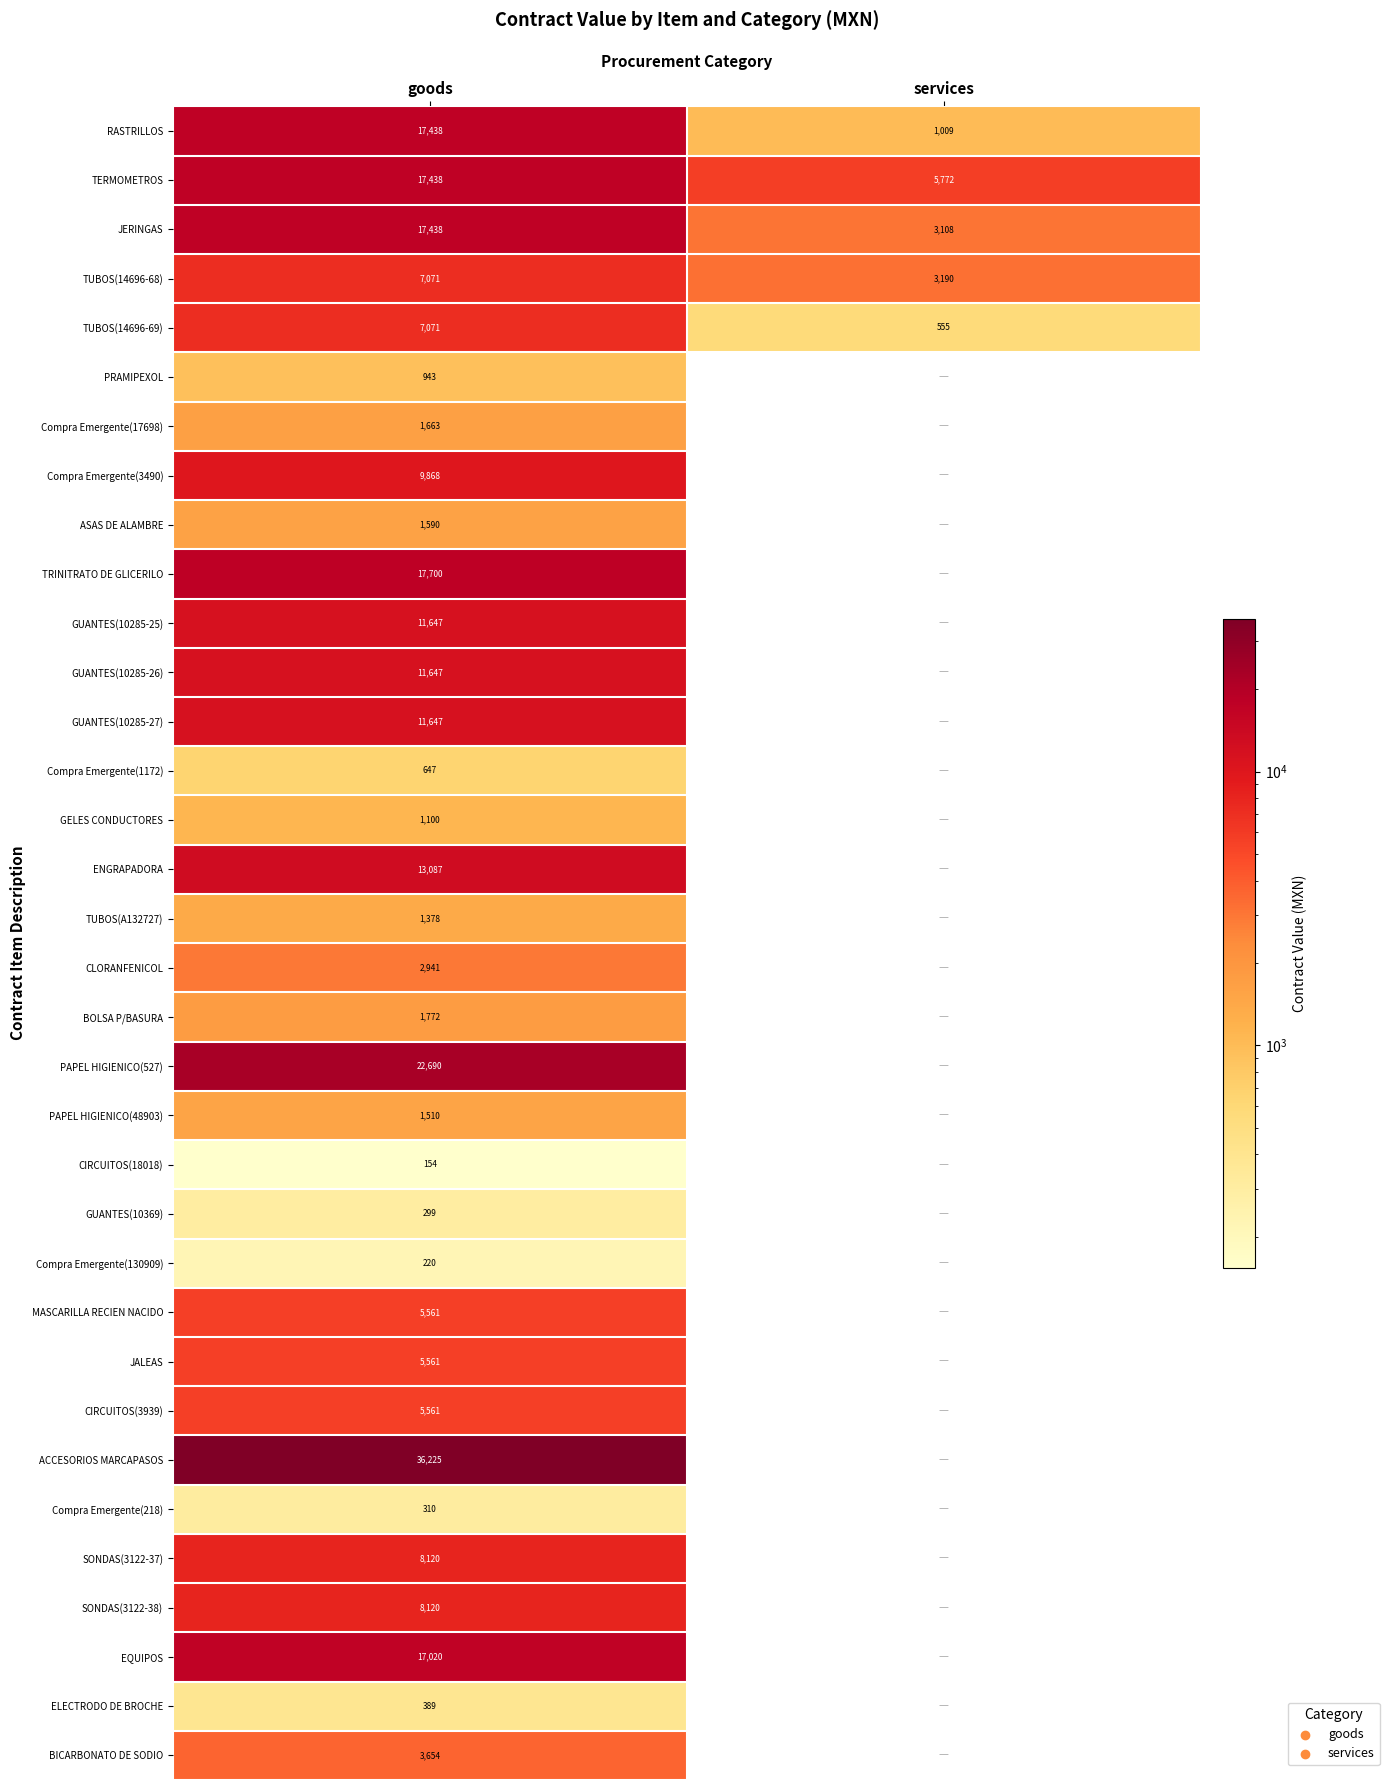

What is the sum of the TUBOS(14696-69) values at services and goods?

7626